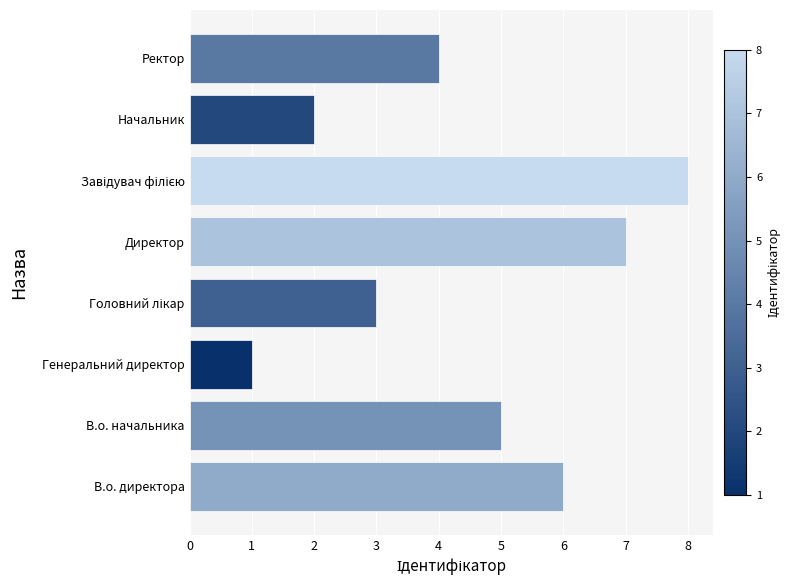

What is the minimum value shown in the chart?

1